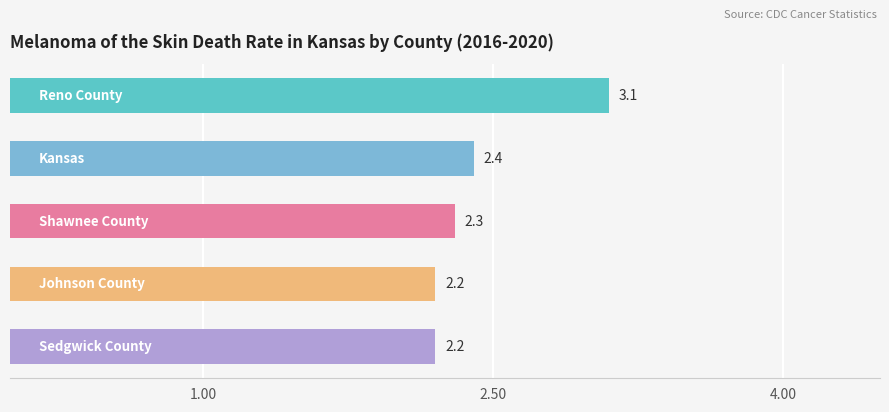

How many series are shown in this chart?

1